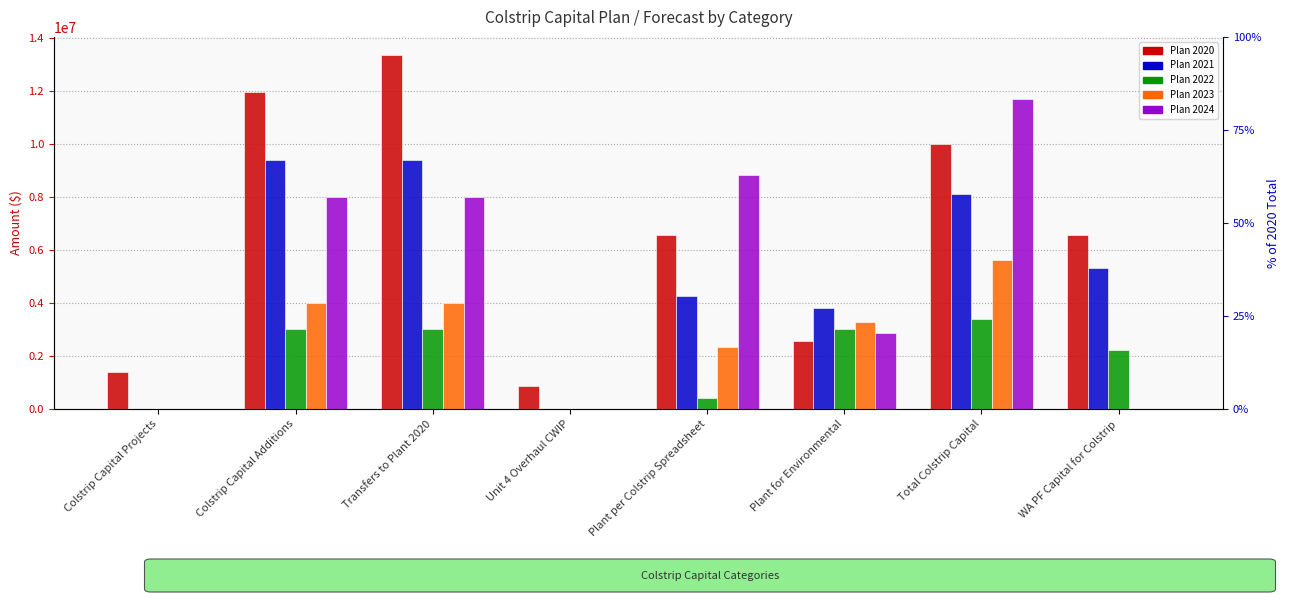

What is the difference between the Plan 2020 values at WA PF Capital for Colstrip and Colstrip Capital Additions?

5410089.3